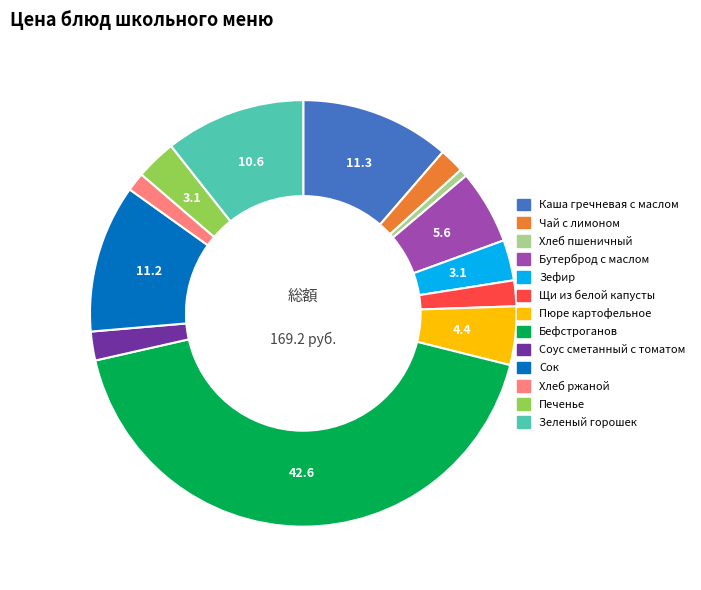

Is it true that Бефстроганов is 52% of the pie?

False